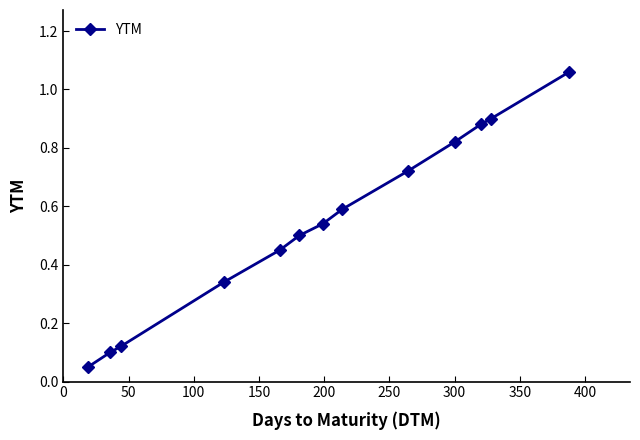

True or false: there are more than 2 points higher than both neighbors.

False